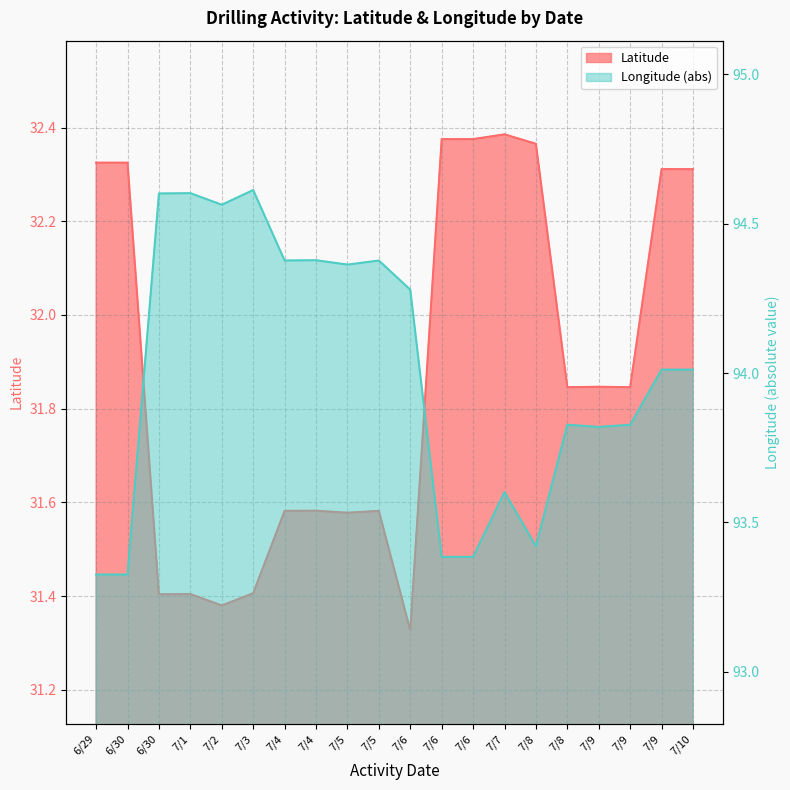

How many data points does each series have?

20